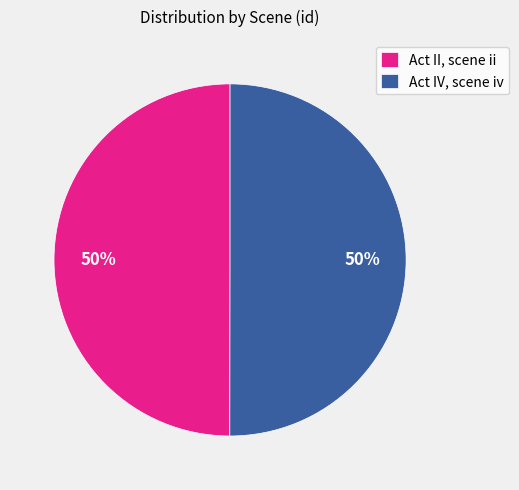

Do Act II, scene ii and Act IV, scene iv together represent more than half of the pie?

Yes